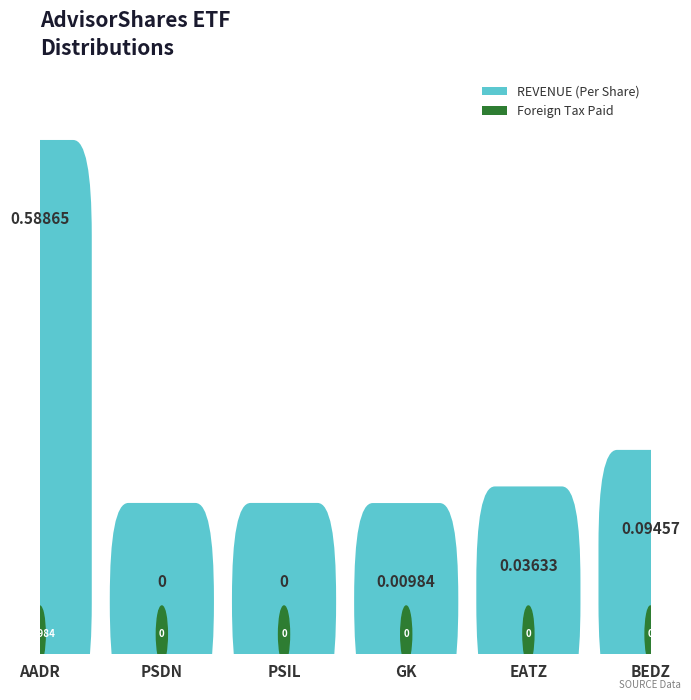

How many distinct data groups are displayed?

2